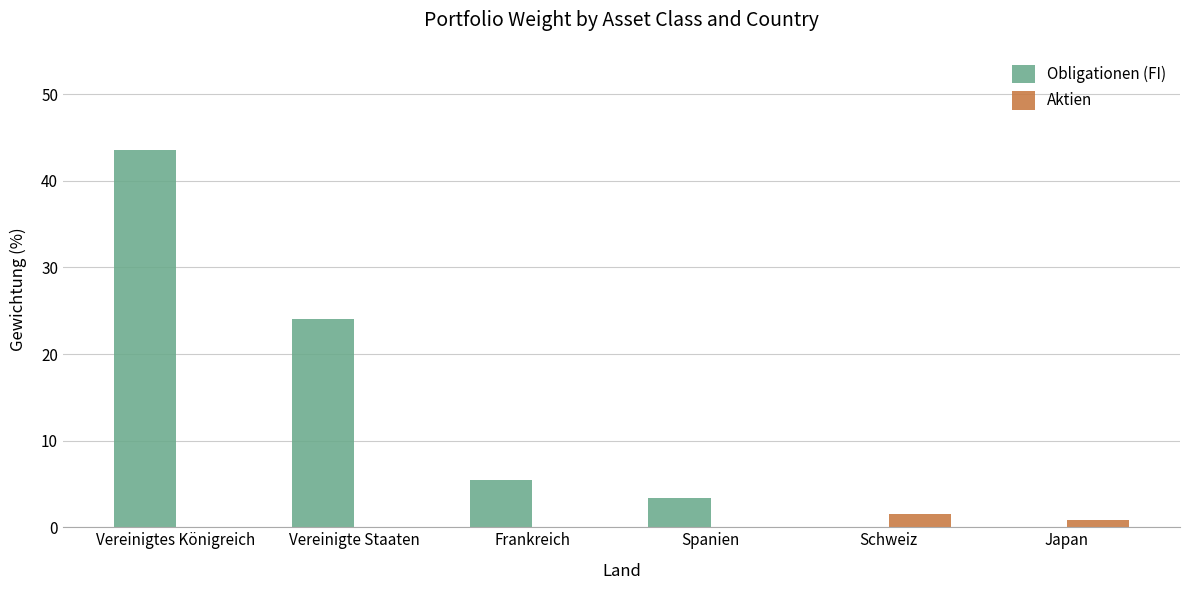

True or false: Aktien has a value of 0.0 at Spanien.

True